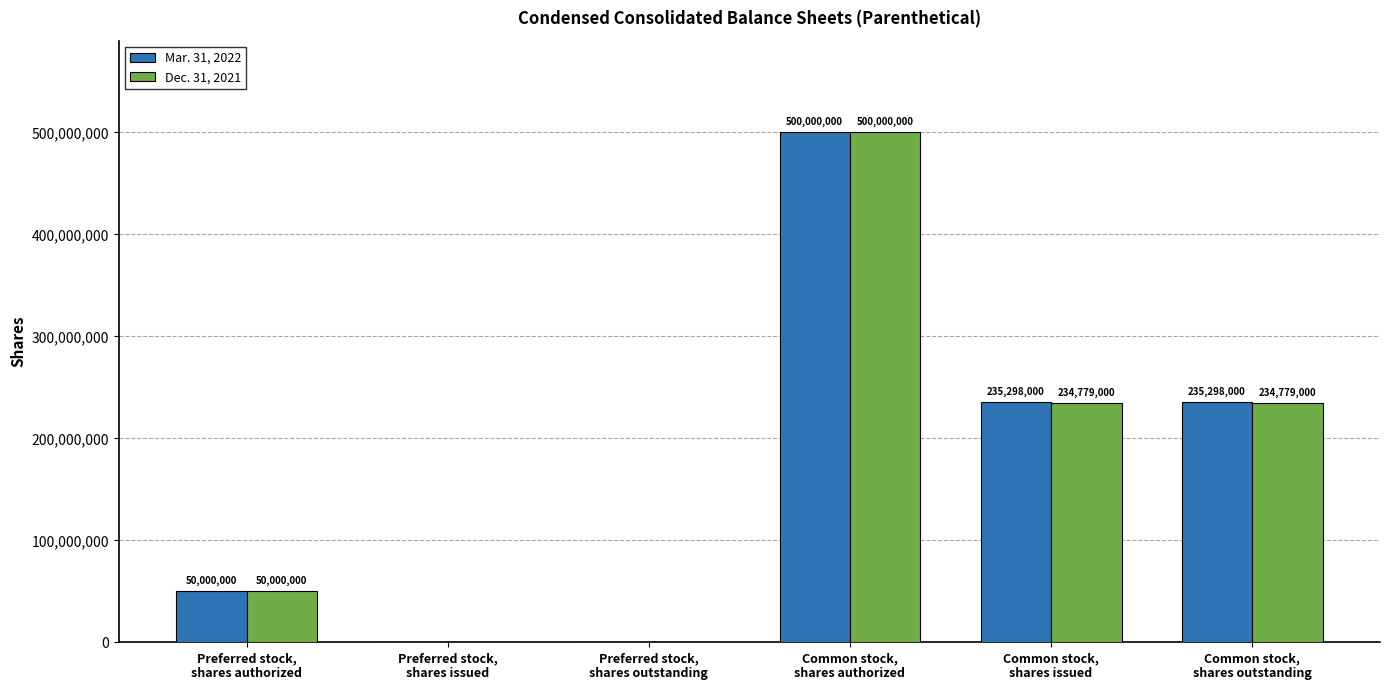

Which series has the largest total across all categories?

Mar. 31, 2022